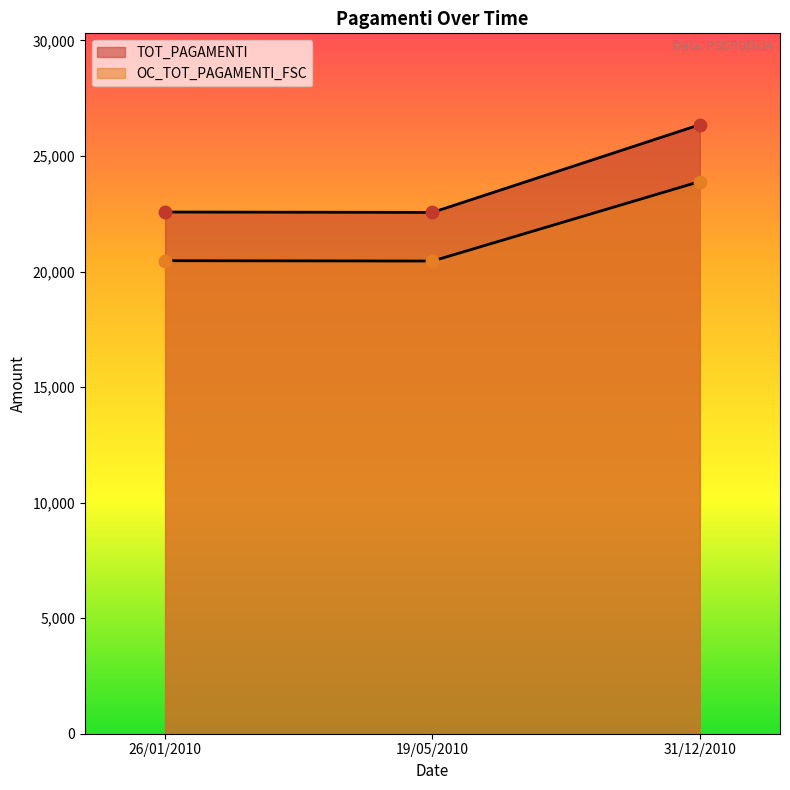

Which series reaches the minimum Y coordinate?

OC_TOT_PAGAMENTI_FSC